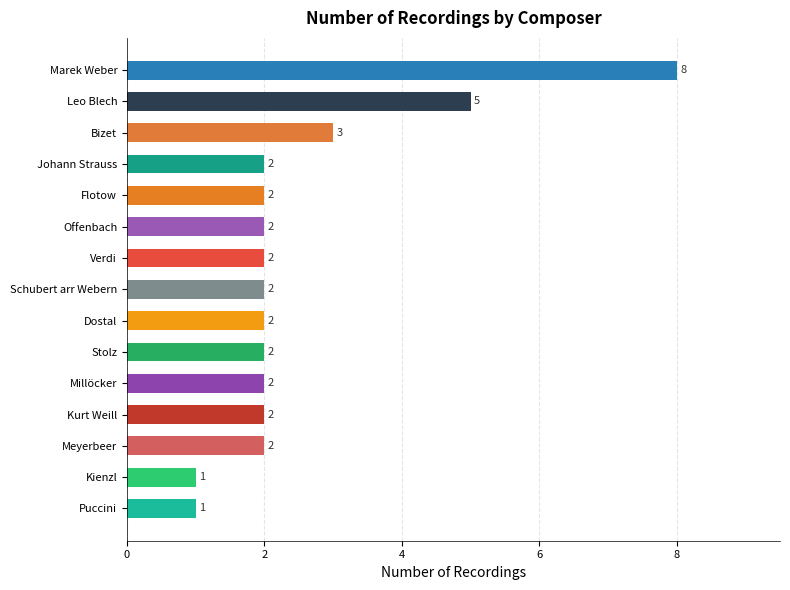

Between Meyerbeer and Dostal, which is larger?

Meyerbeer